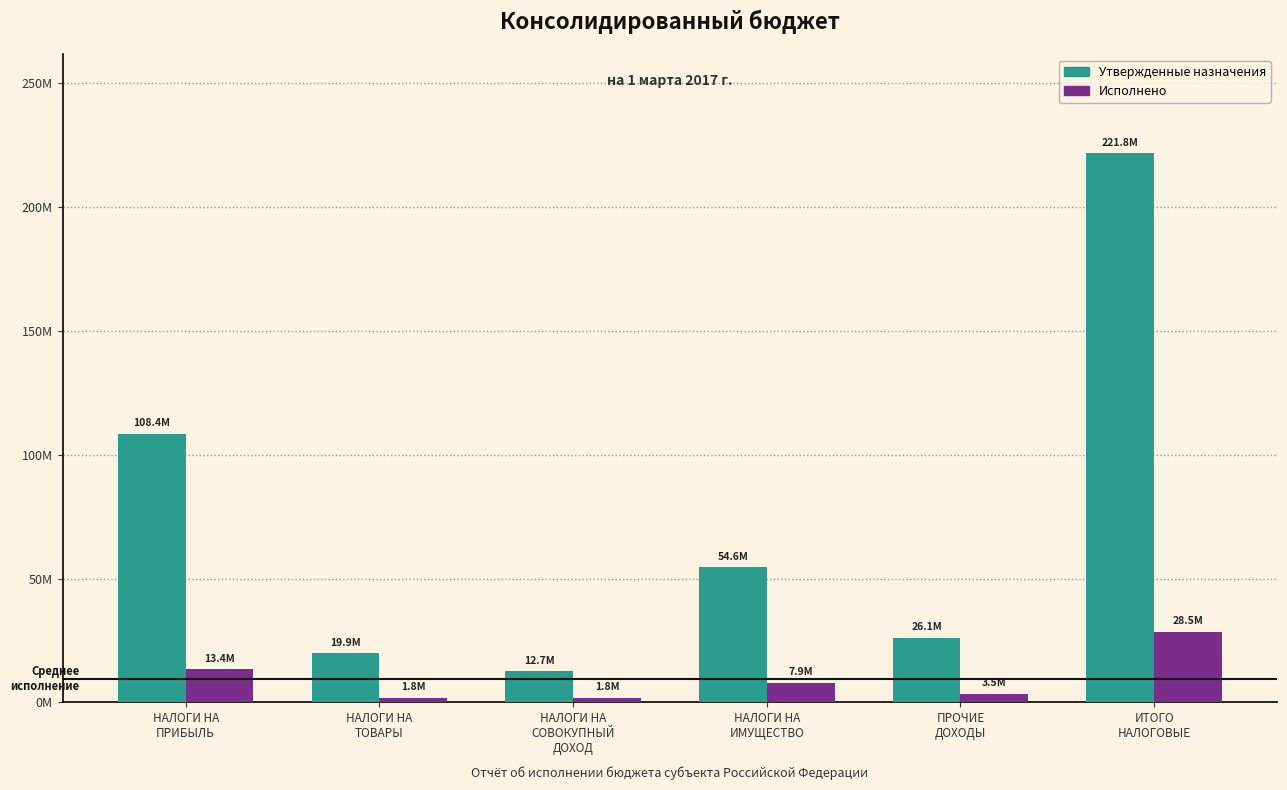

List the series in order of their peak value, highest first.

Утвержденные назначения, Исполнено